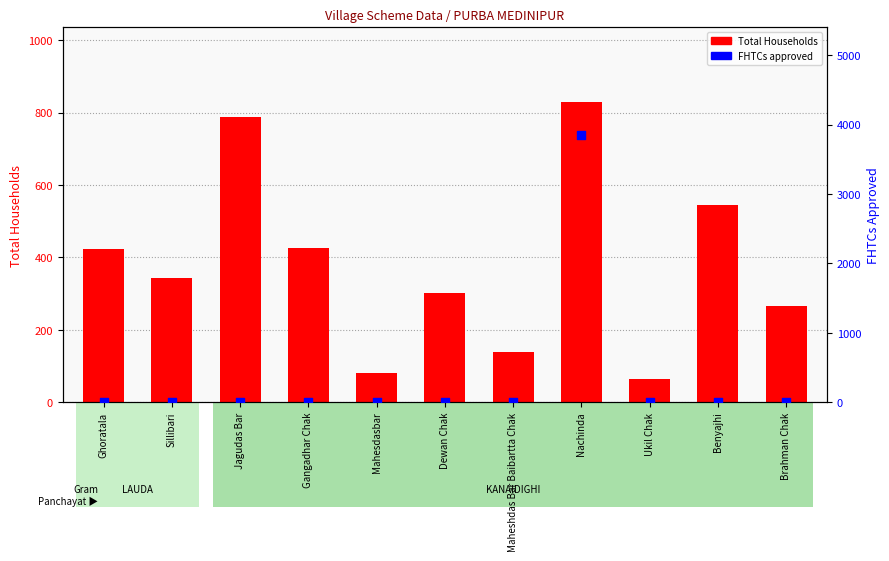

Which series has the largest total across all categories?

Total Households